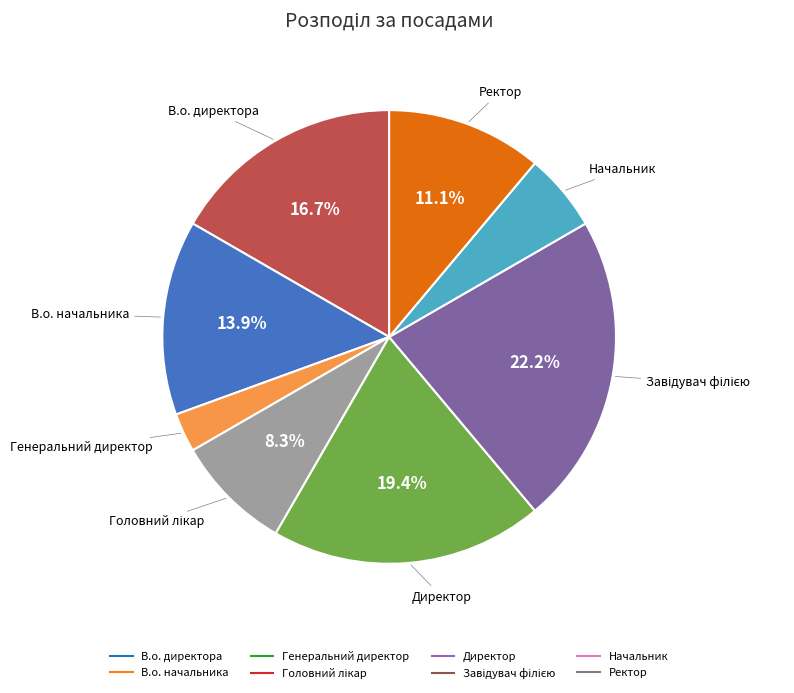

To the nearest percent, what portion does Ректор represent?

11%